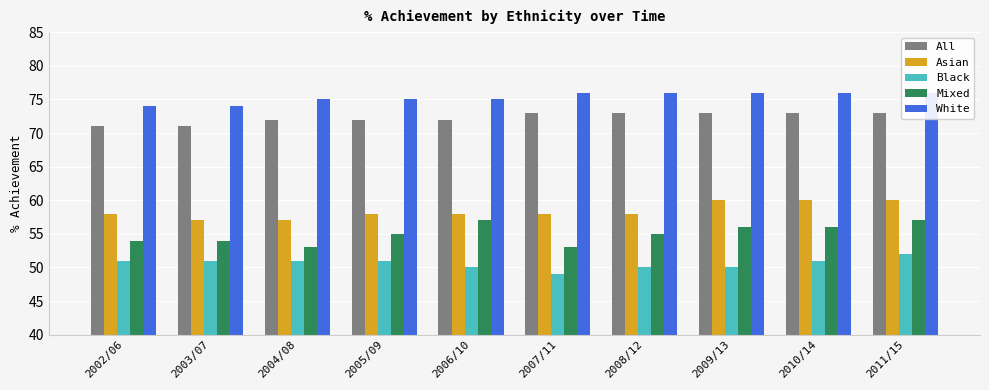

What are all the series names shown in the legend?

All, Asian, Black, Mixed, White